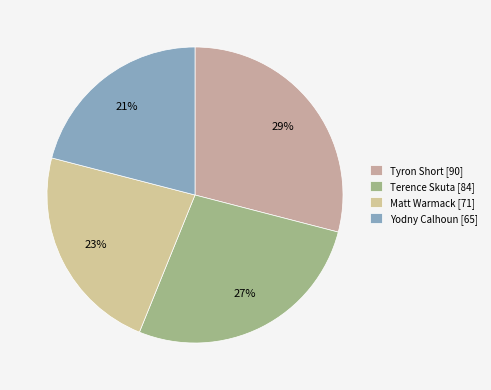

Does Terence Skuta represent more than half of the total?

No